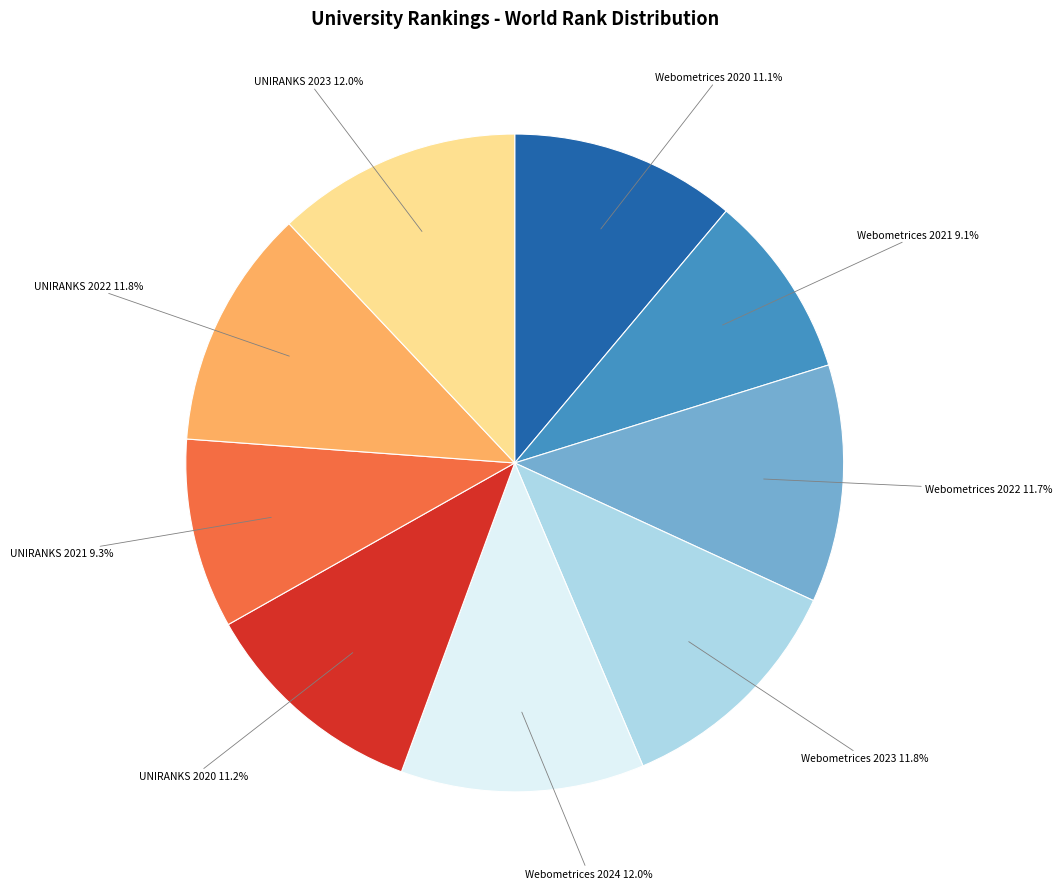

Is there a majority slice in this chart?

No